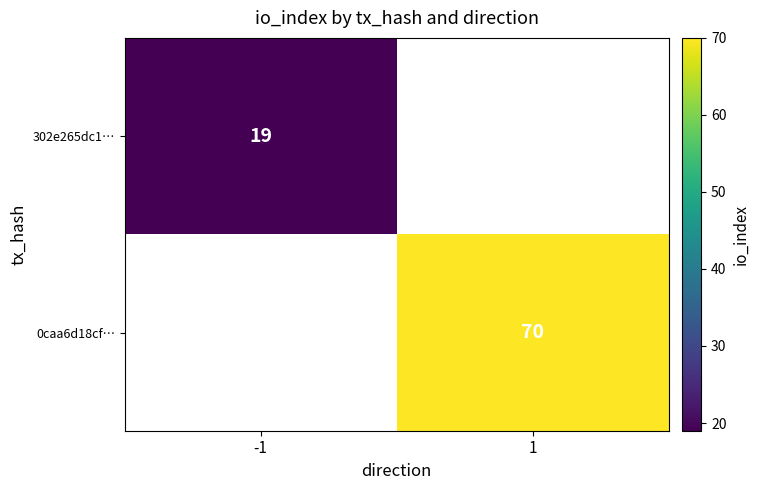

Is the value of 302e265dc1… at -1 greater than the value of 0caa6d18cf… at 1?

No